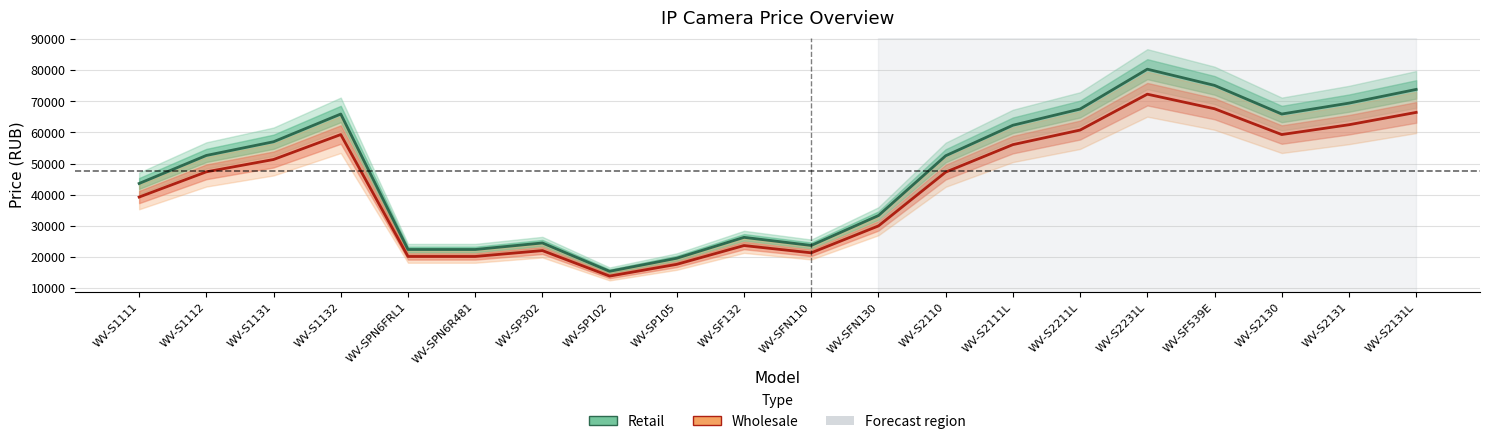

What is the value of the Wholesale point at the 17th from the left?

67590